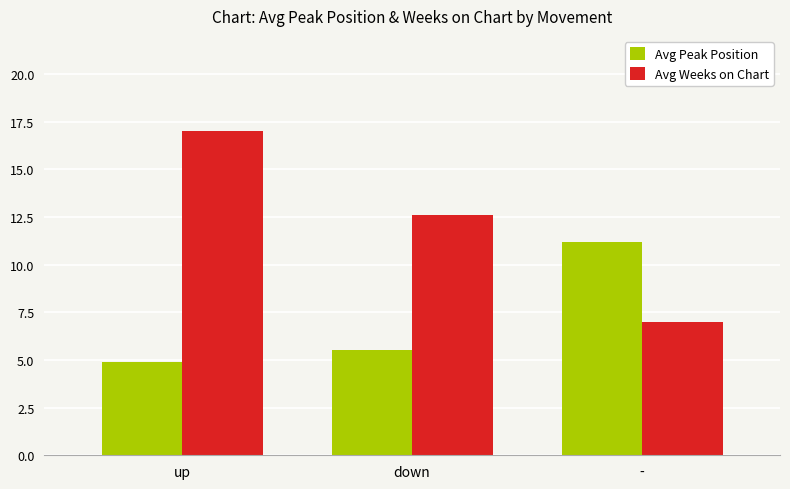

The Avg Weeks on Chart series shows 7.0 at -. True or false?

True